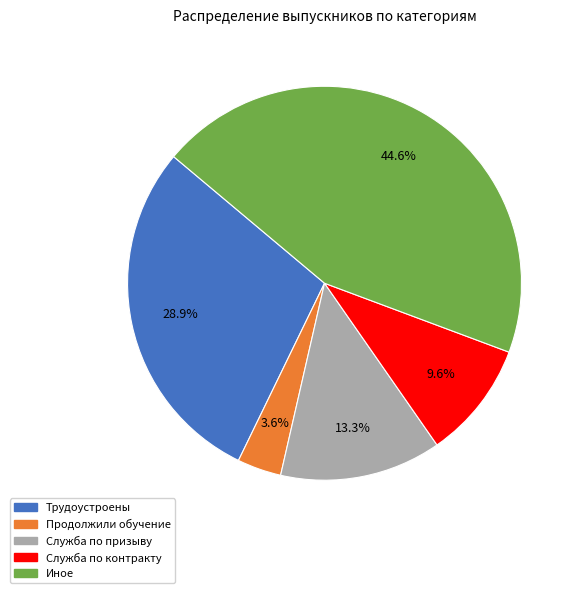

What is the largest slice in the pie chart?

Иное